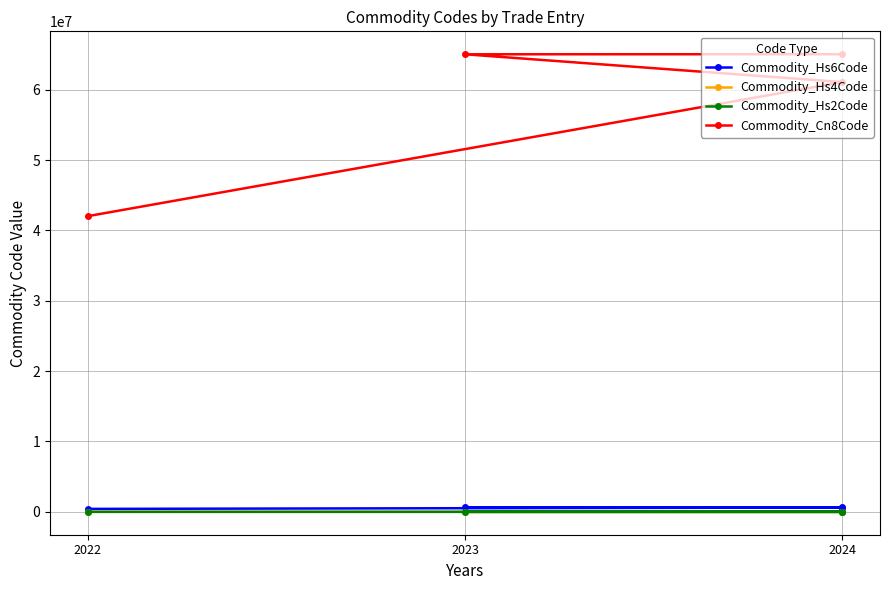

True or false: Commodity_Hs4Code has more than 1 points higher than both neighbors.

False